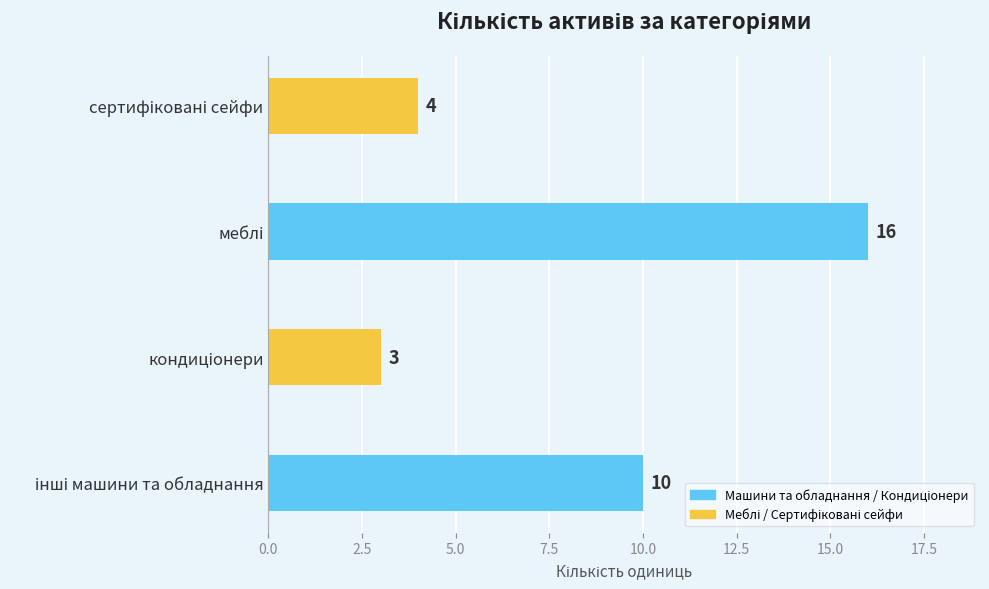

Does the chart contain any negative values?

No